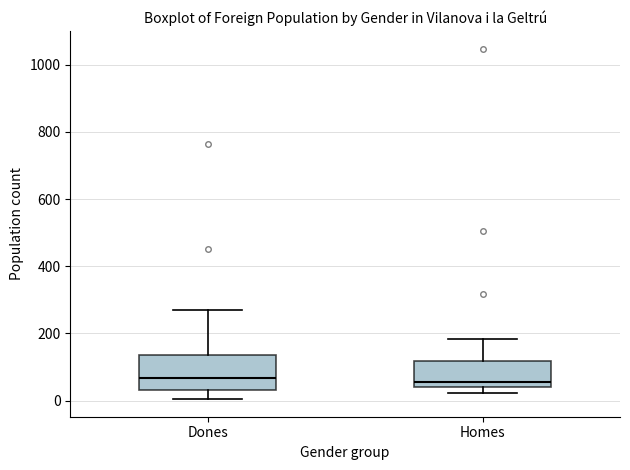

Which box is the tallest, from its lower edge to its upper edge?

Dones